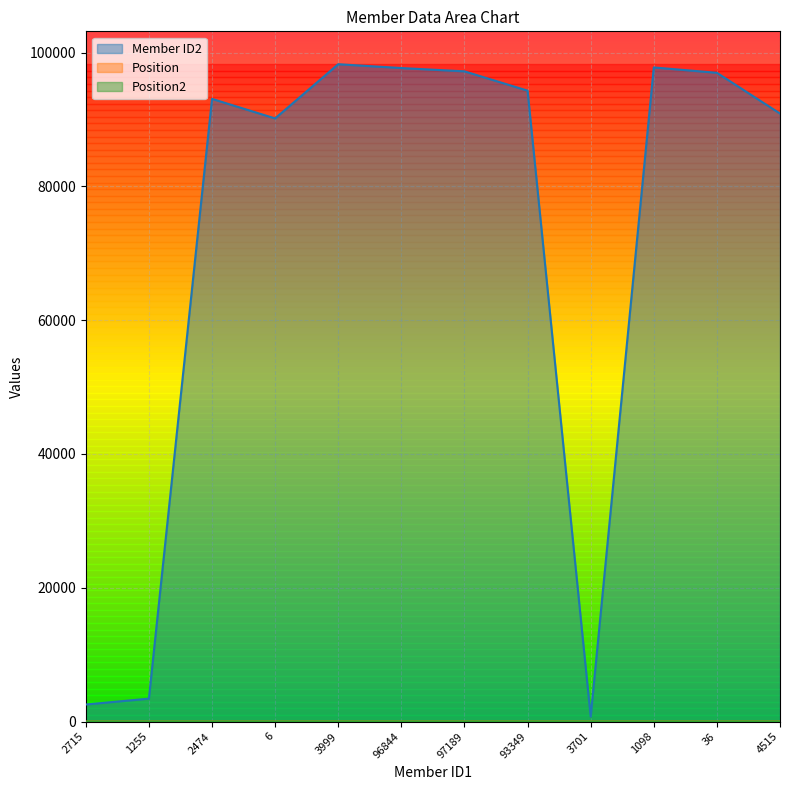

True or false: Position has a value of 3 at 1255.

False